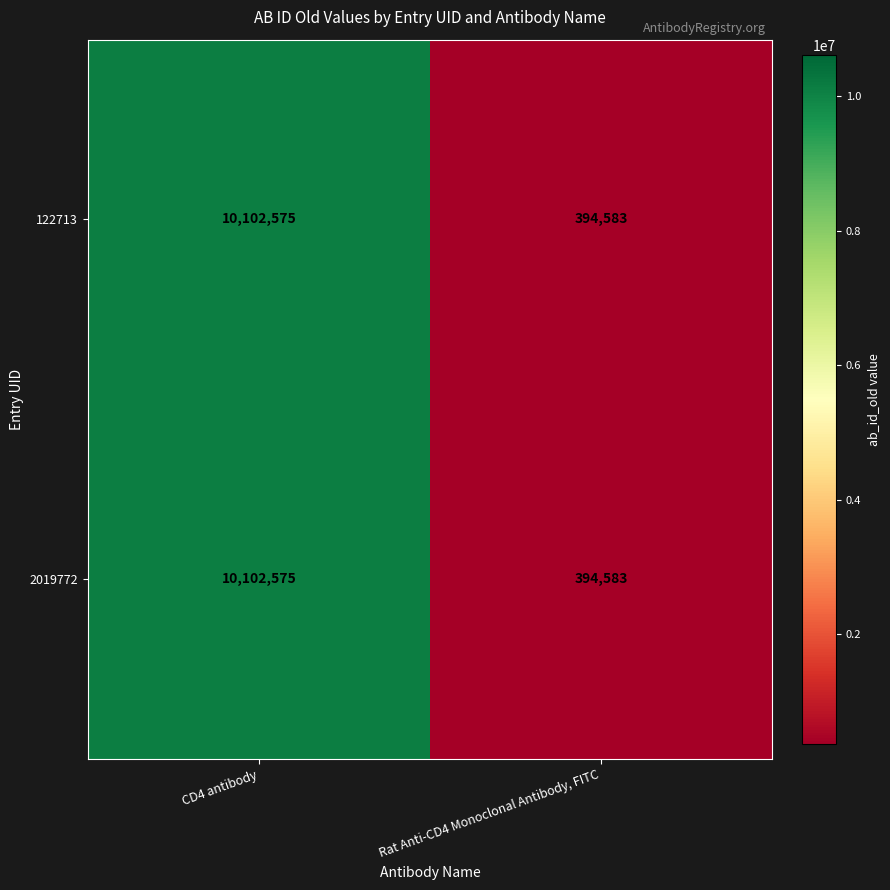

At how many categories does at least one series exceed 2856509?

1